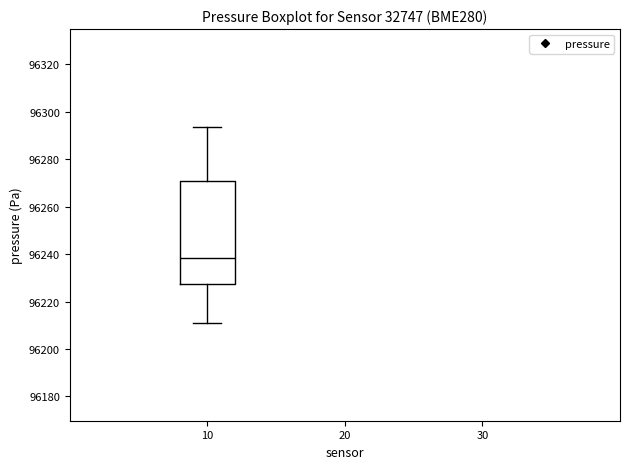

Read this box plot against the y-axis: the position of the median line, the range covered by the box, and the ends of both whiskers. The values are not printed on the chart, so give them approximately, as read against the axis.

median 96238, box 96228 to 96270, whiskers 96212 to 96294